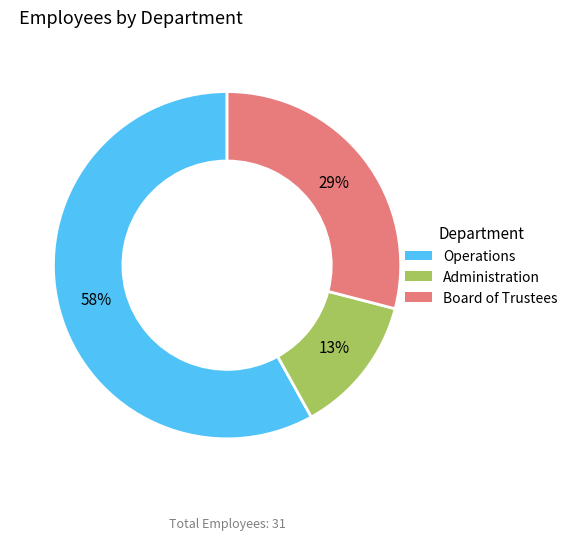

How many segments does this pie chart have?

3